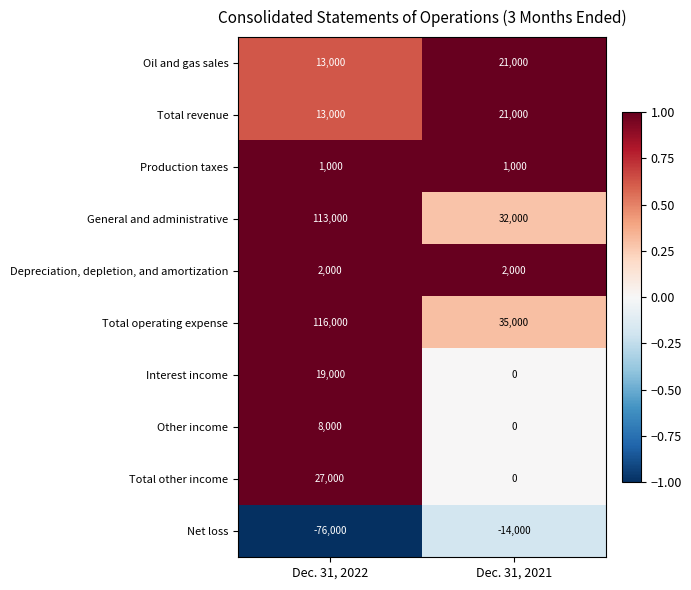

The value of Depreciation, depletion, and amortization at Dec. 31, 2021 is 2000. True or false?

True